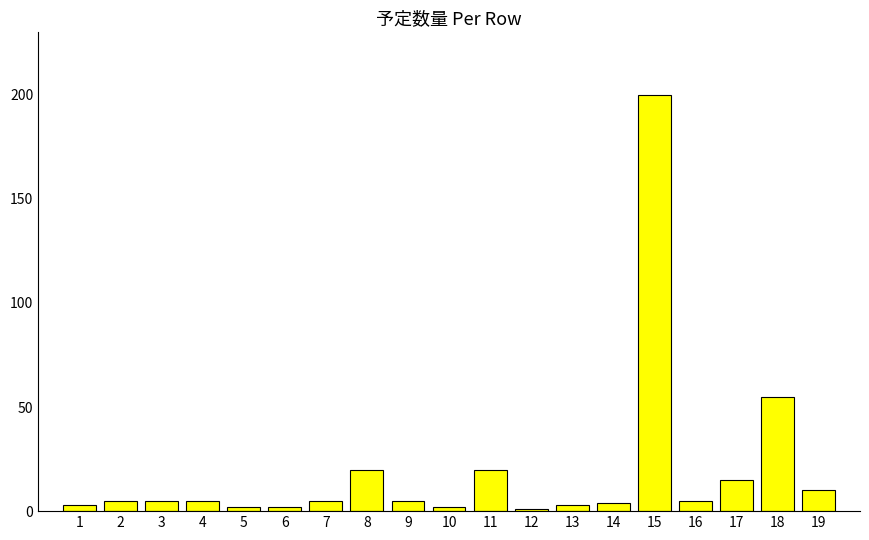

Which has a higher value, 5 or 18?

18